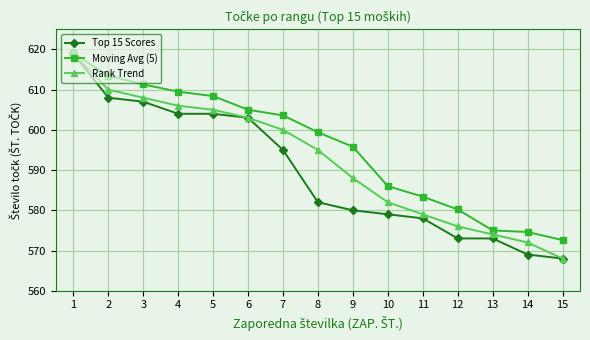

Which series has the largest total across all categories?

Moving Avg (5)